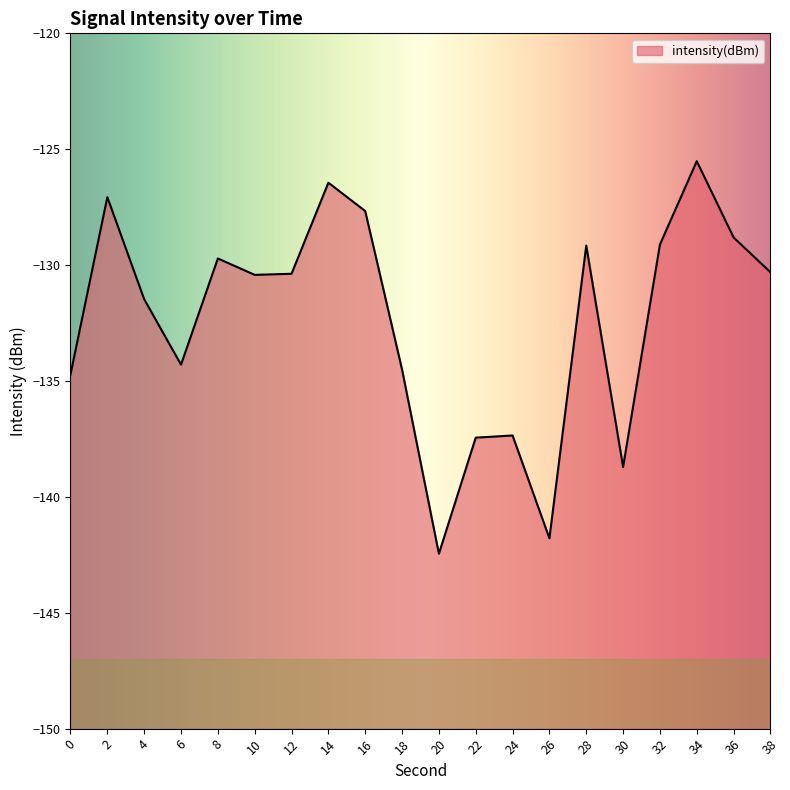

What is the value of the 1st point from the left?

-134.7